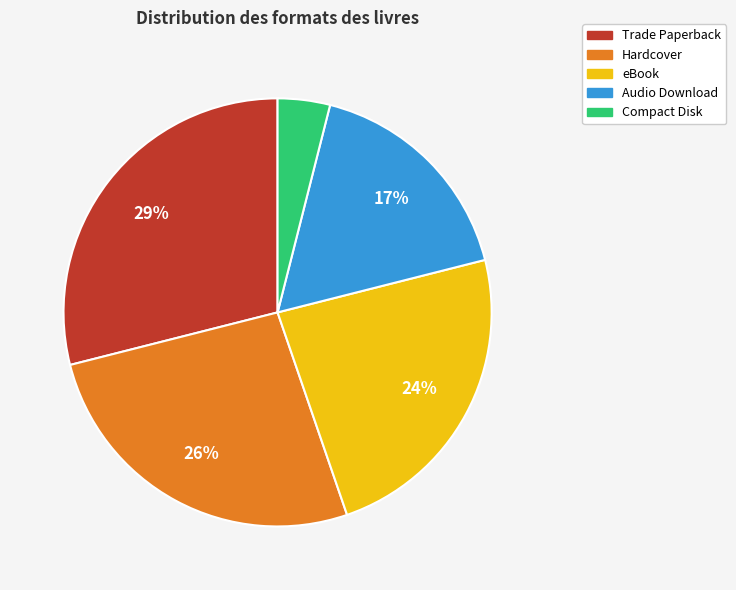

To the nearest percent, what portion does eBook represent?

24%